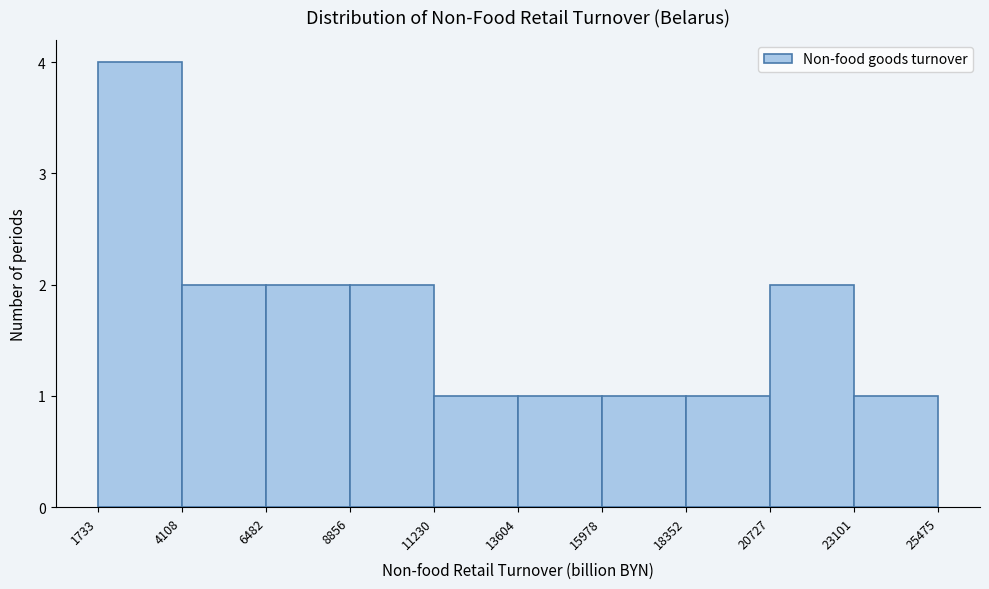

What is the height of the bar covering 6482 to 8856 on the x-axis? The values are not printed on the chart, so give them approximately, as read against the axis.

2